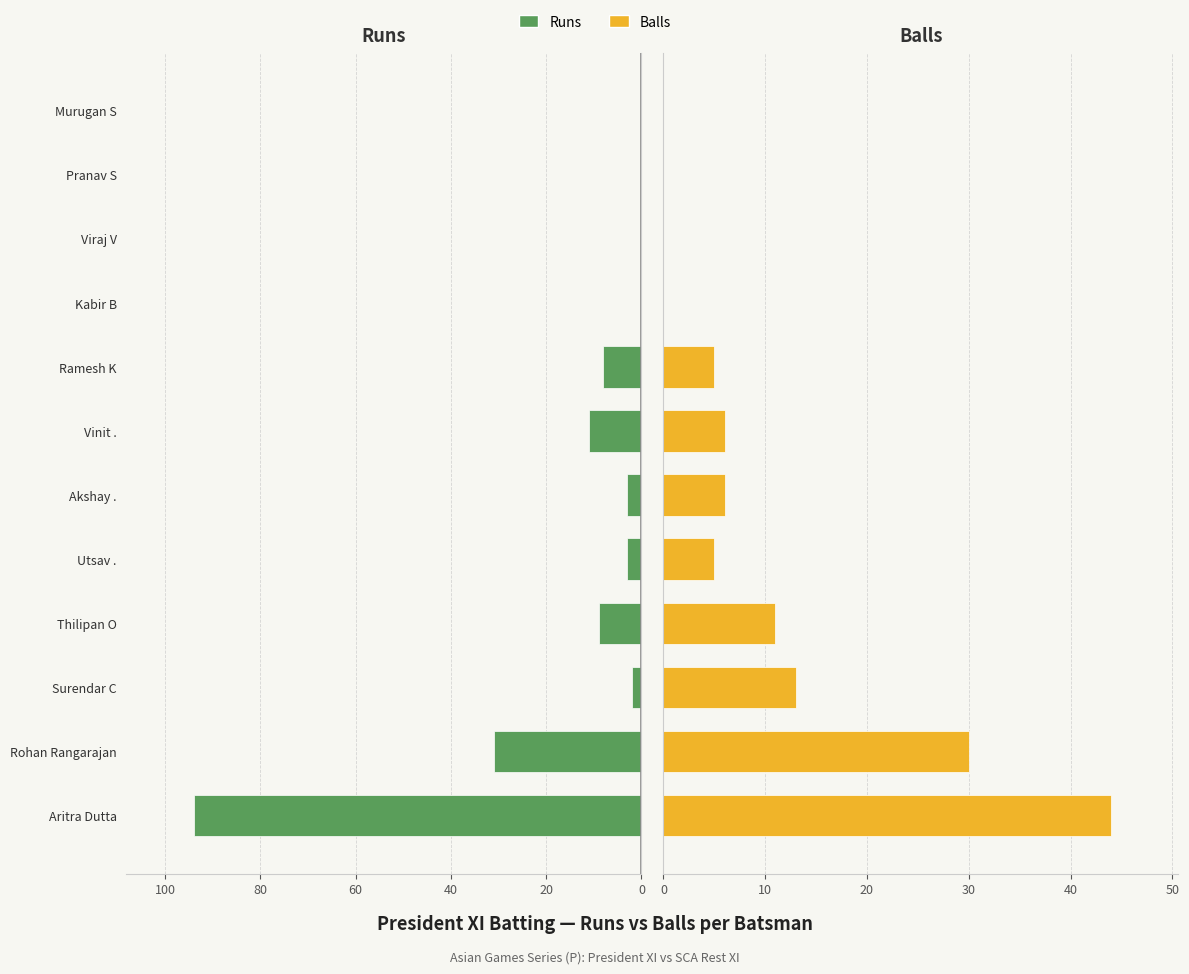

Reading right to left, transcribe all the data shown in this chart.

Runs: 0	0	0	0	8	11	3	3	9	2	31	94
Balls: 0	0	0	0	5	6	6	5	11	13	30	44